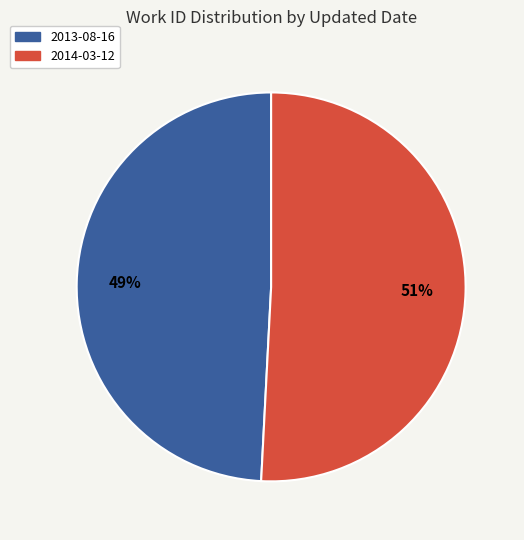

To the nearest percent, what is the average slice percentage?

50%